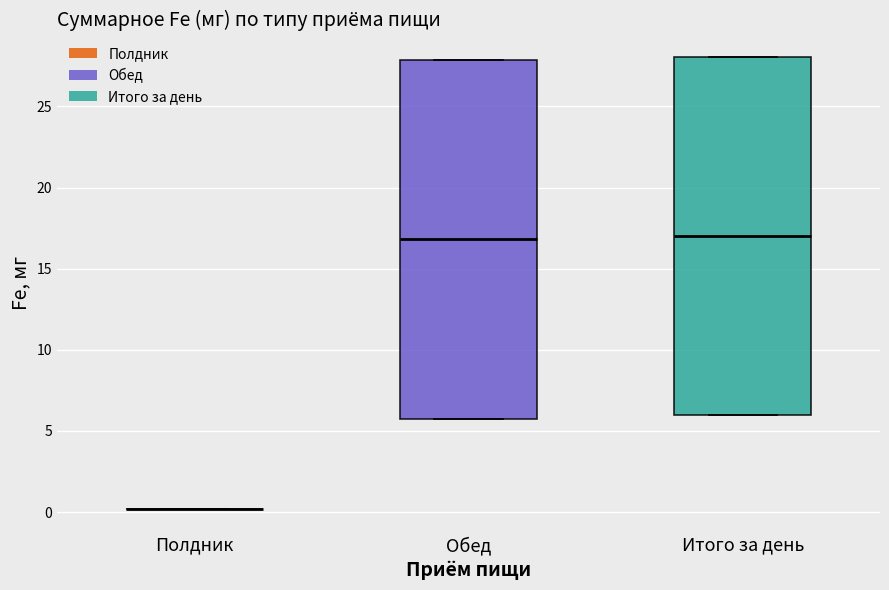

Reading left to right, transcribe this box plot: for each box, give where its median line is, the range the box spans, and where its two whiskers end, as read against the y-axis. The values are not printed on the chart, so give them approximately, as read against the axis.

Полдник: box collapsed to a line at 0.0, whiskers 0.0 to 0.0
Обед: median 17.0, box 5.5 to 28.0, whiskers 5.5 to 28.0
Итого за день: median 17.0, box 6.0 to 28.0, whiskers 6.0 to 28.0